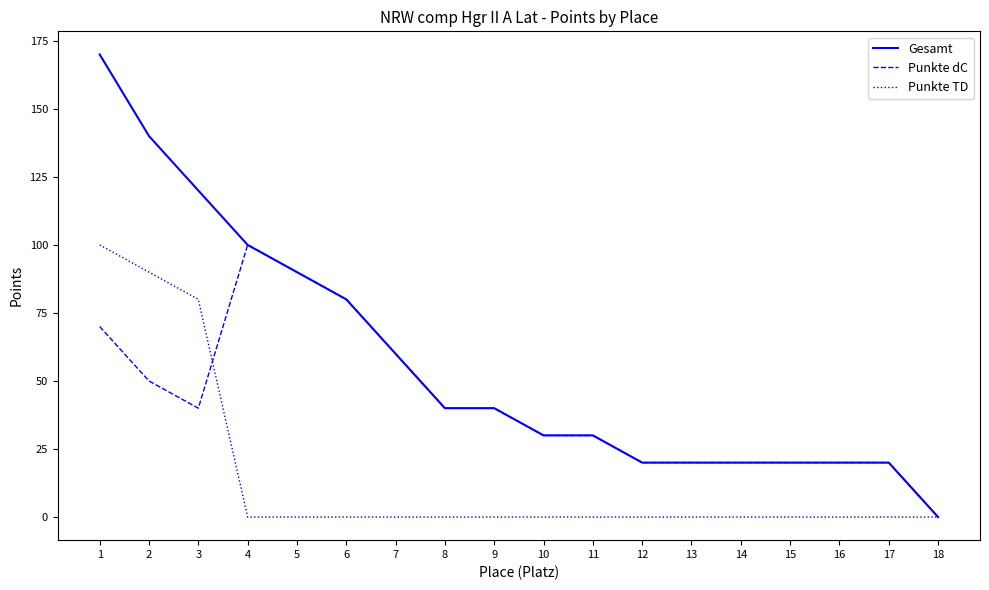

Rank the series at 3 from highest to lowest value.

Gesamt, Punkte TD, Punkte dC